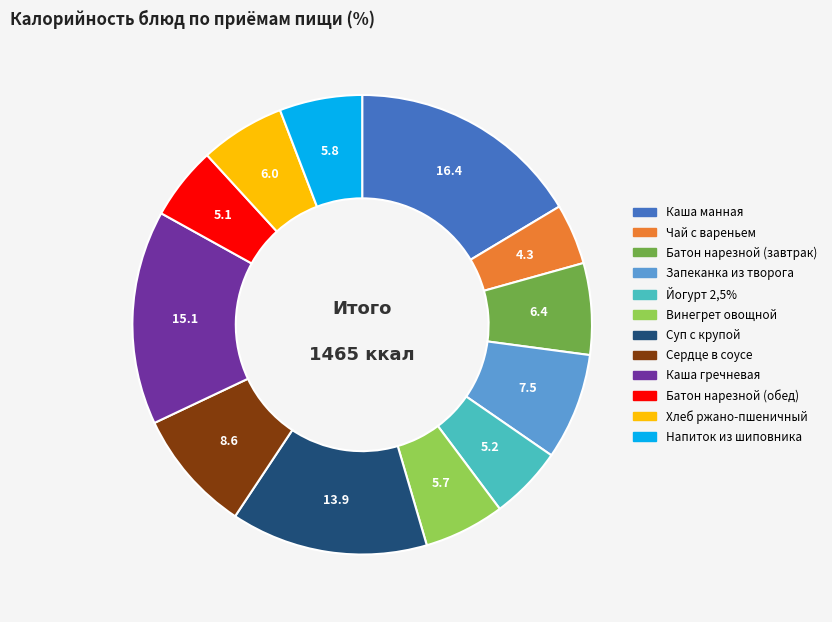

The Винегрет овощной slice represents 6% of the pie. True or false?

True